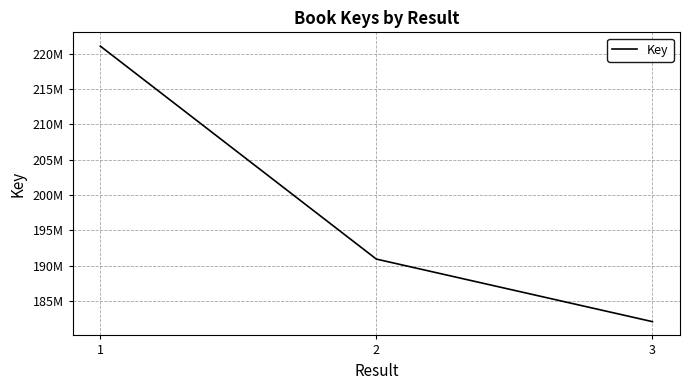

What is the ratio of the value at 2 to the value at 3?

1.0